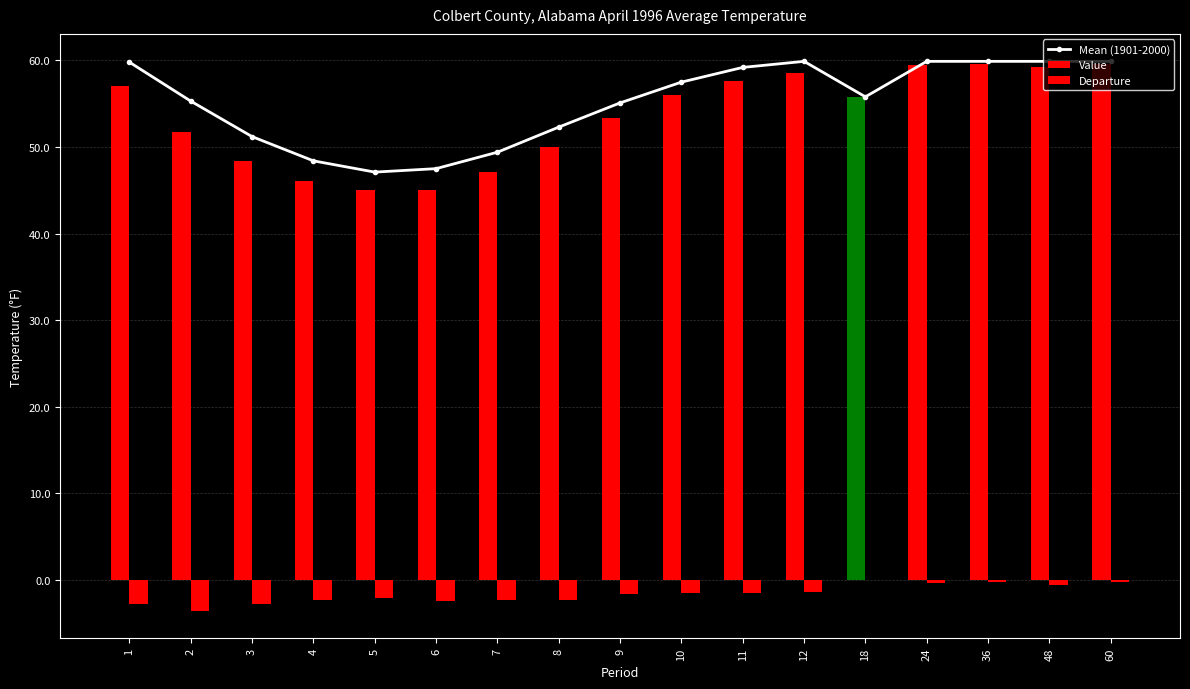

Where is the data nearest to the value 53?

8